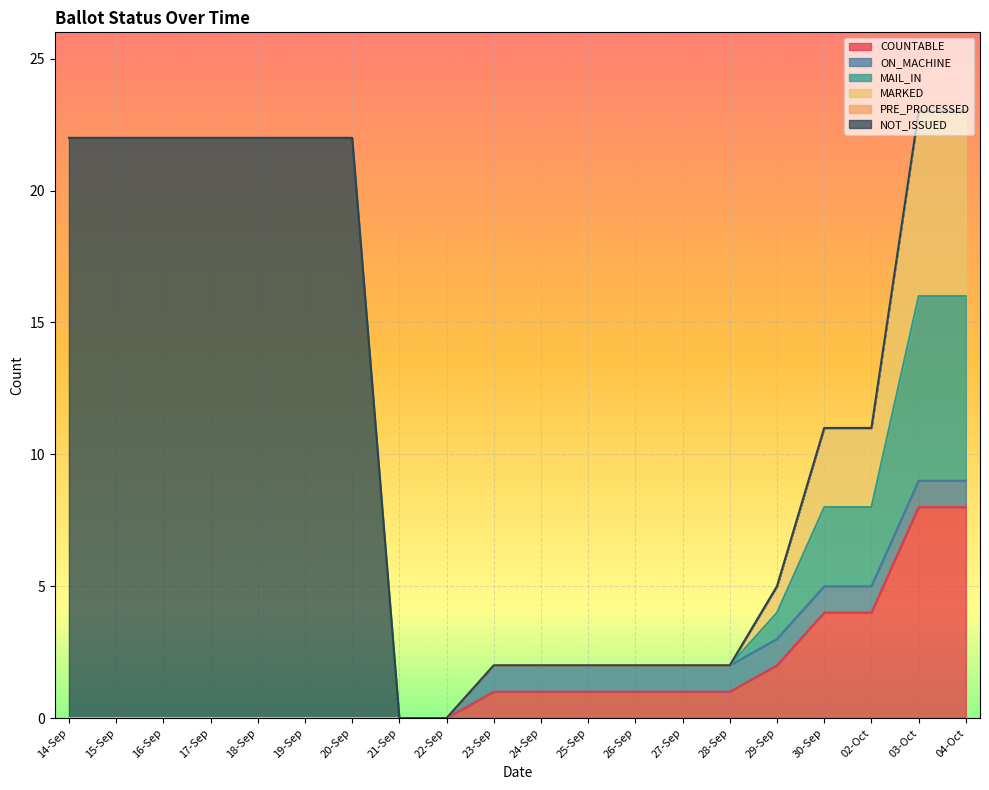

True or false: COUNTABLE has more than 1 interior local peaks.

False